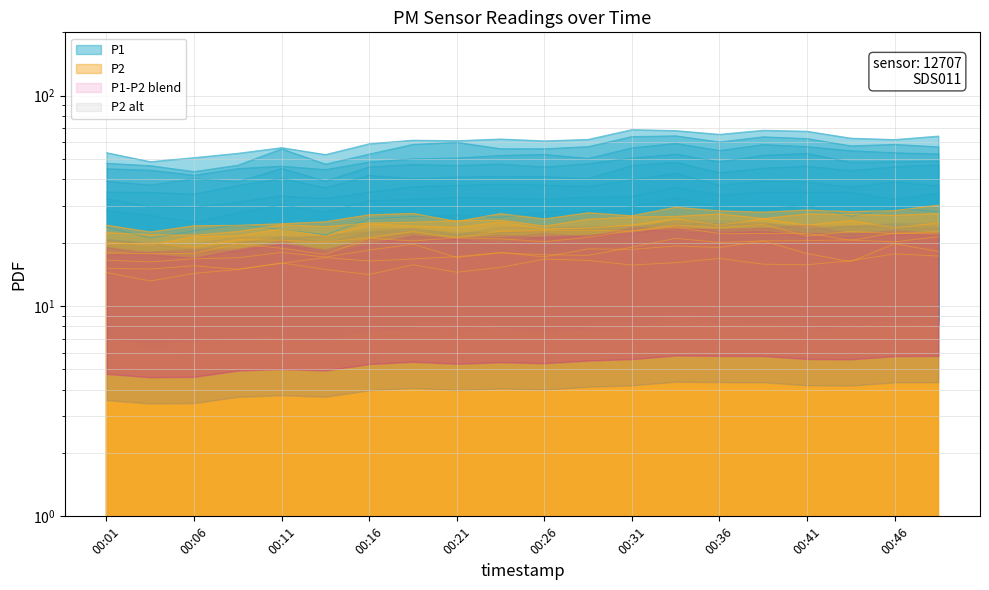

Does the chart display data point markers on the line(s)?

No